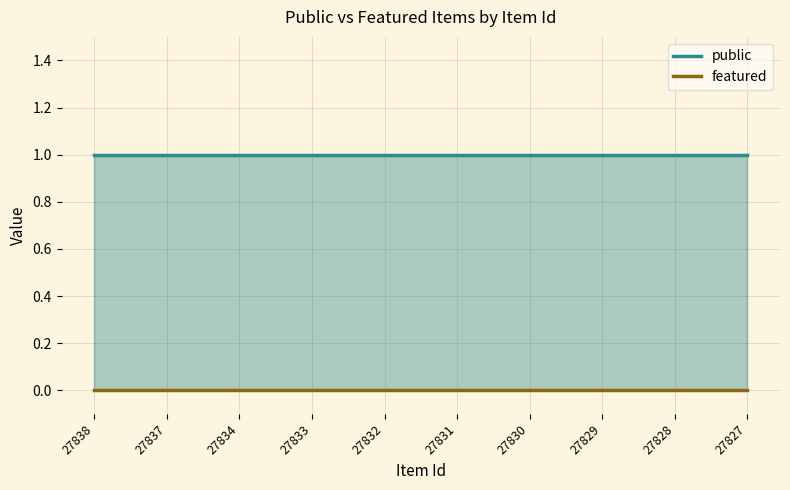

Is it true that featured (line) equals 0 at 27827?

True